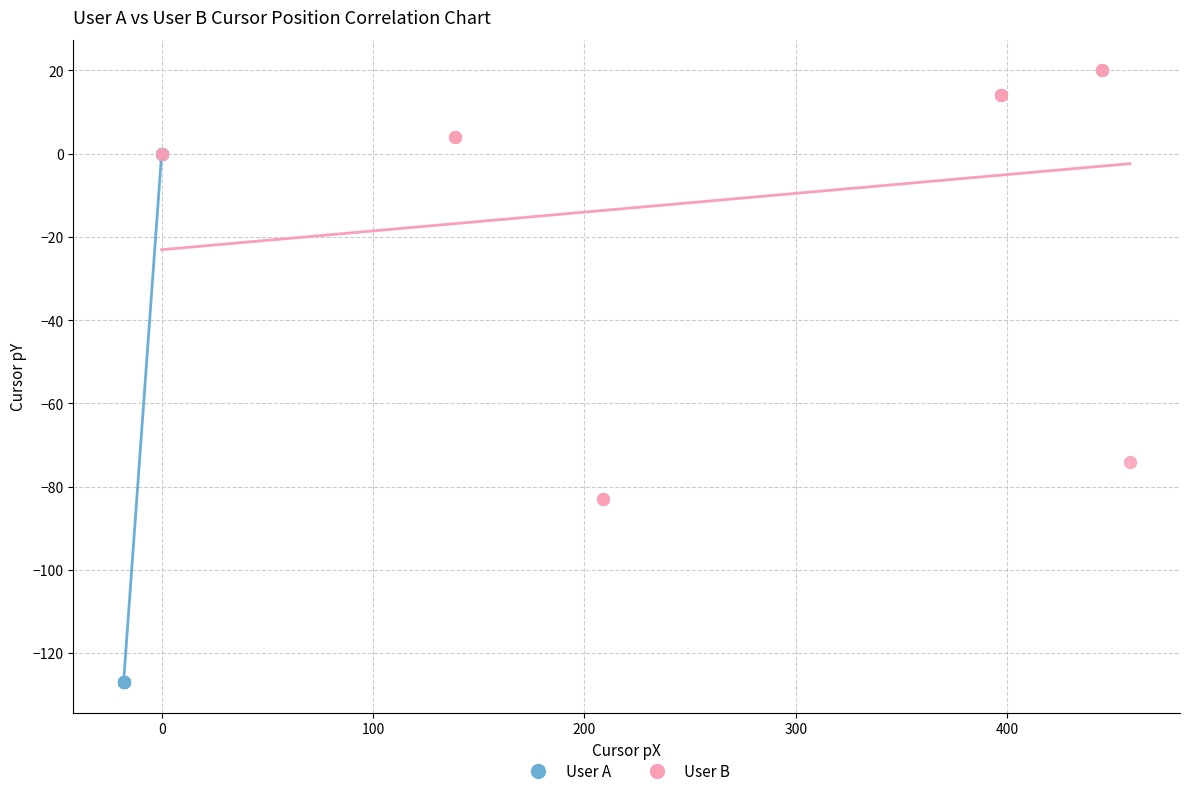

Which series reaches the maximum Y coordinate?

User B